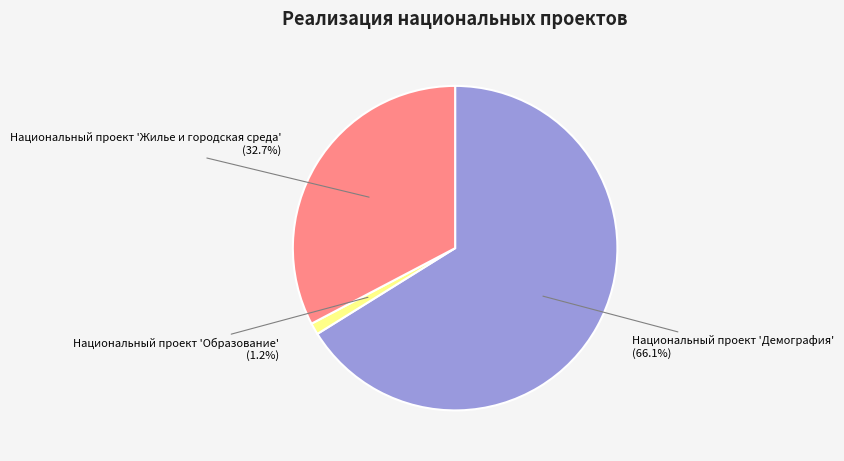

Is there any slice that represents more than half of the pie?

Yes